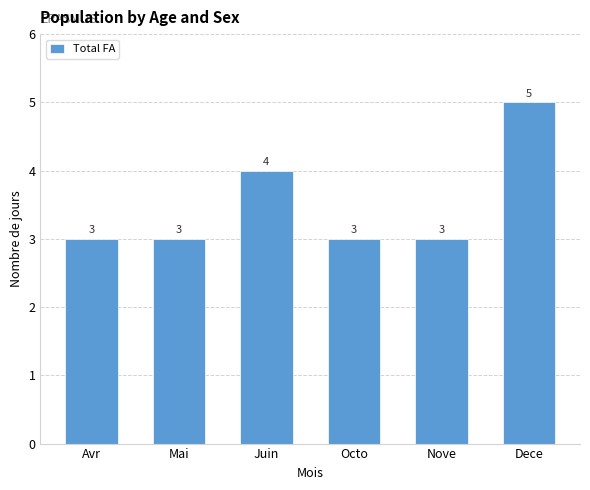

What is the sum of all values?

21